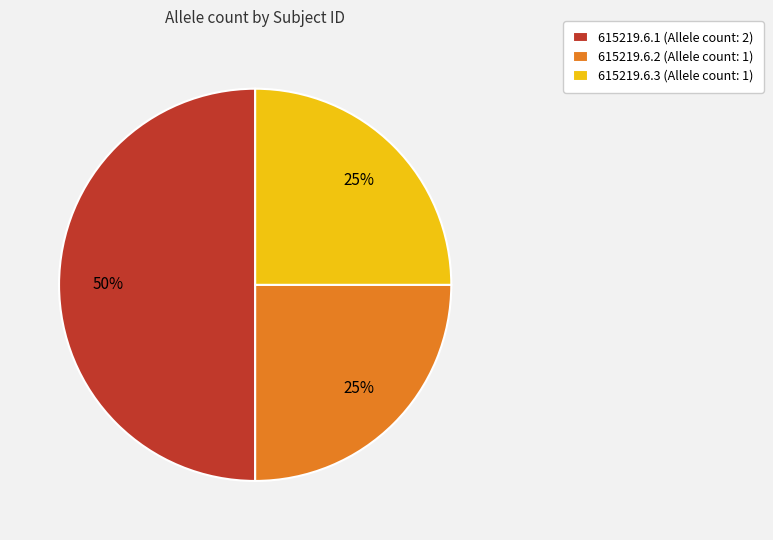

True or false: 615219.6.2 accounts for 11% of the total.

False